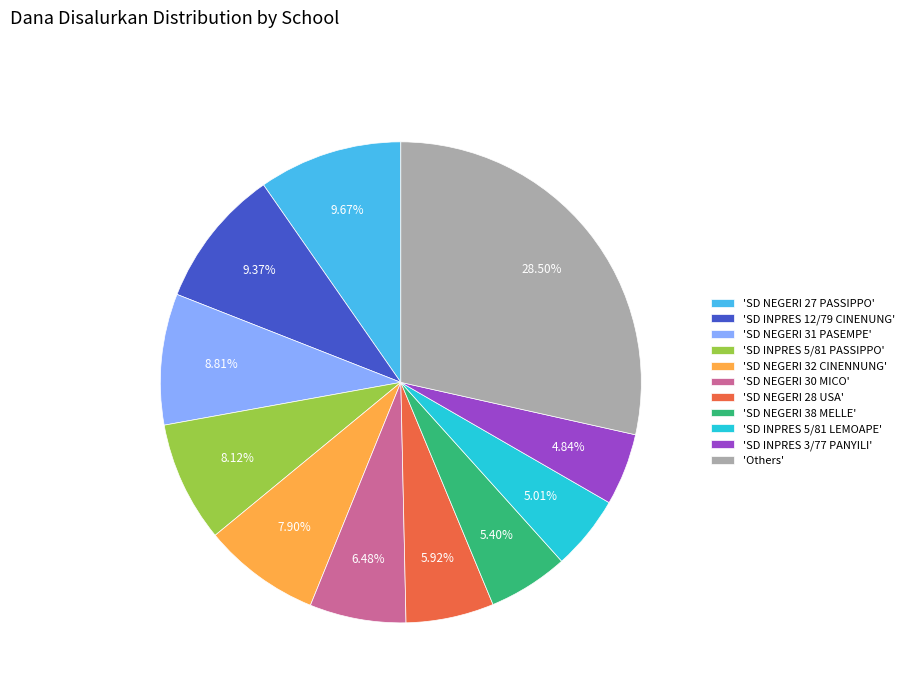

Is there any slice that represents more than half of the pie?

No